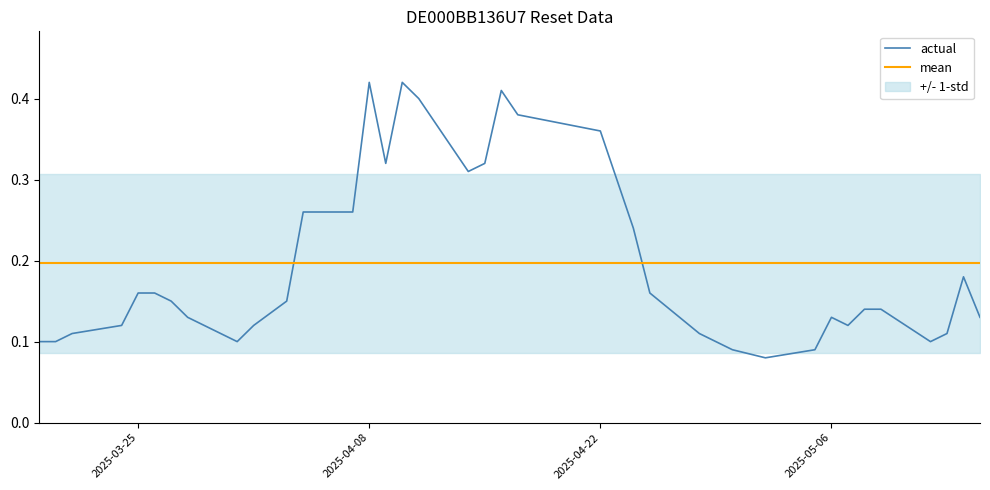

List the series in order of their overall mean, highest first.

actual, mean